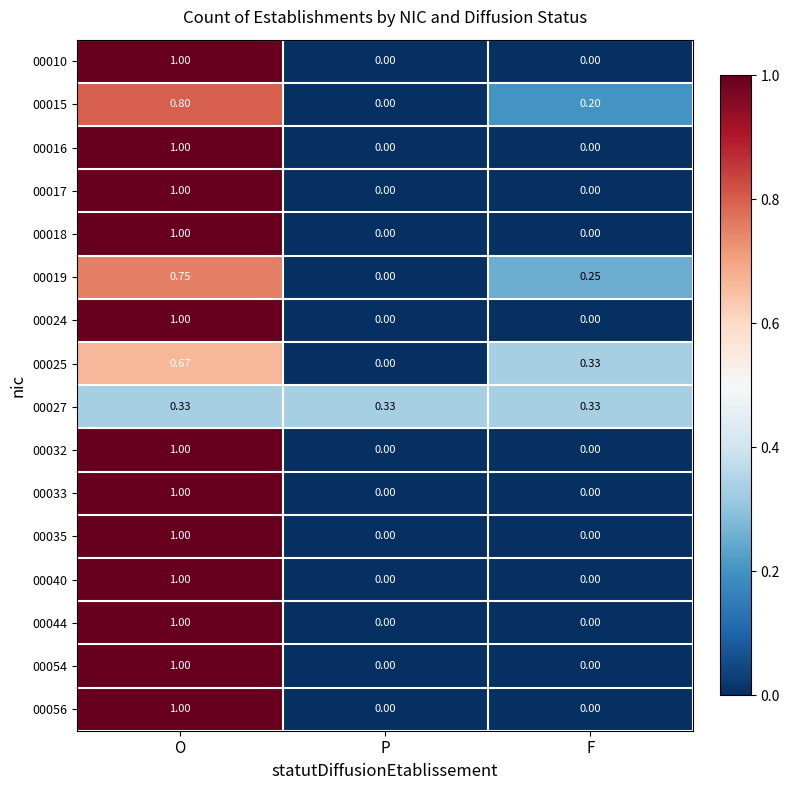

List the labels in order of 00019 value, largest first.

O, F, P